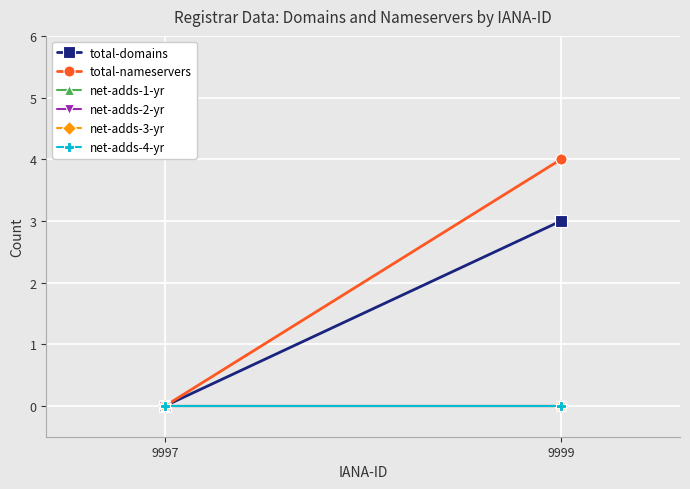

At which category is the sum across all series the highest?

9999